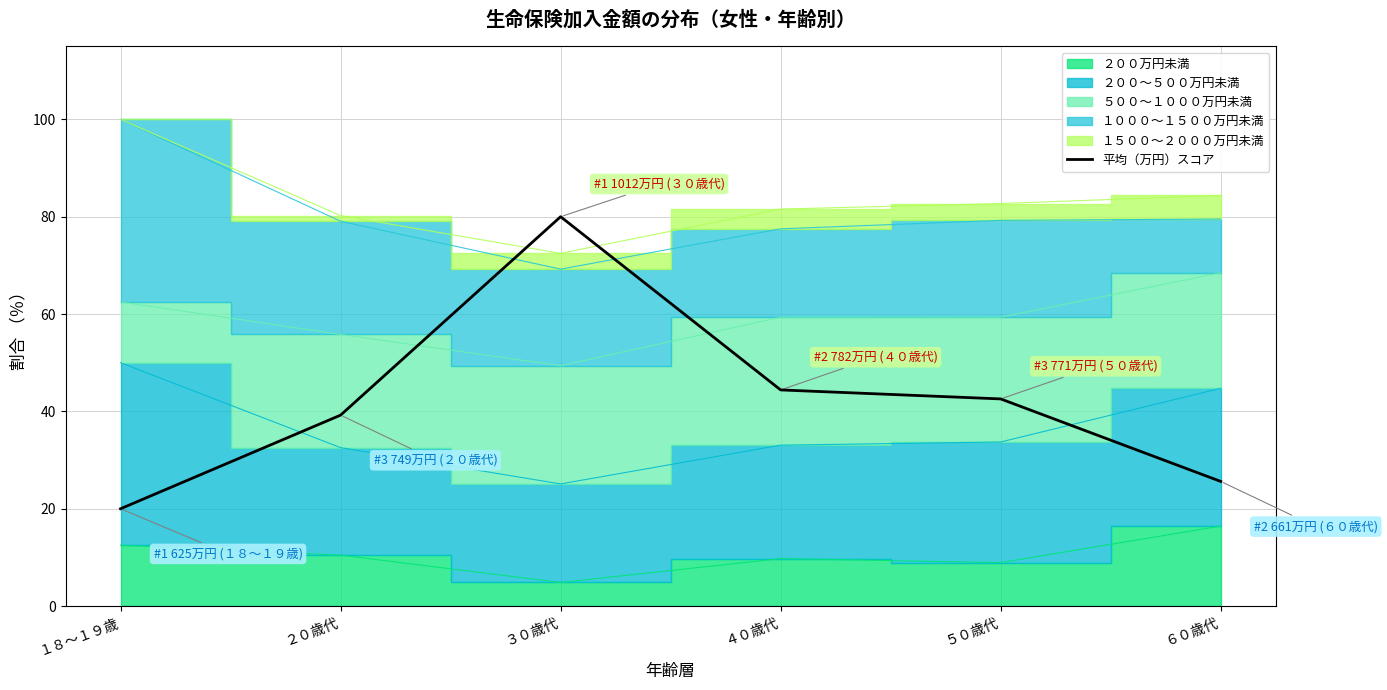

The value at １８～１９歳 is 6.6. True or false?

False